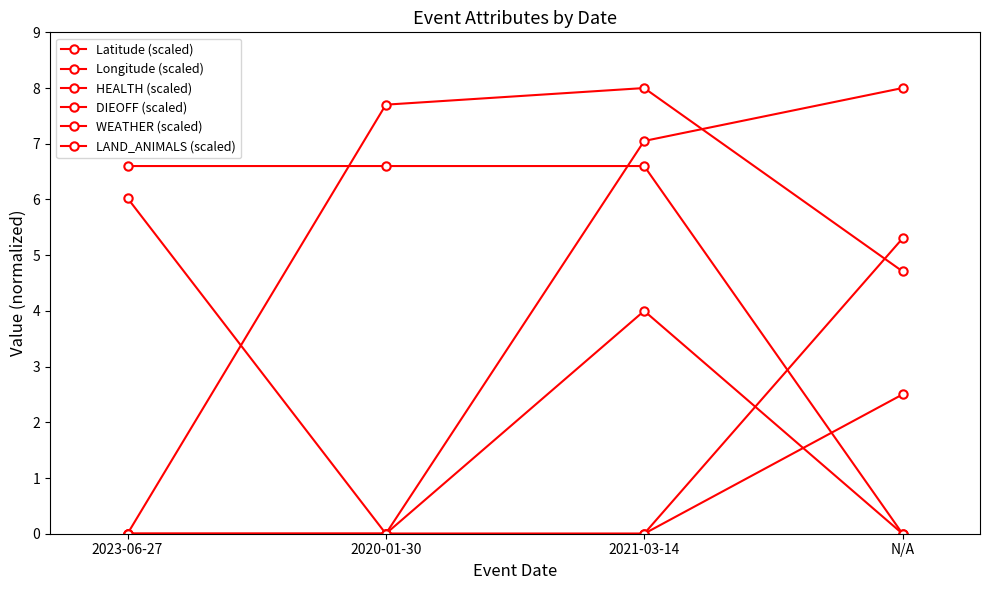

True or false: WEATHER (scaled) has more than 2 interior local peaks.

False